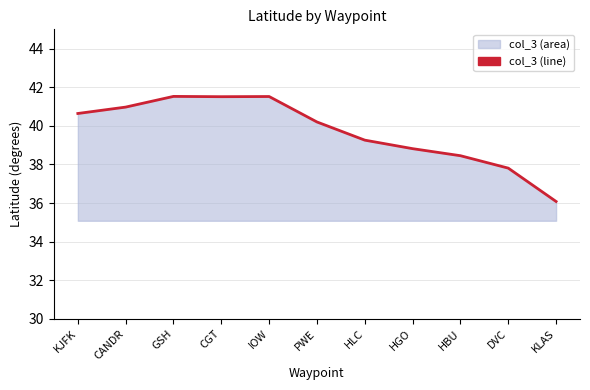

How many lines are shown in the chart?

1